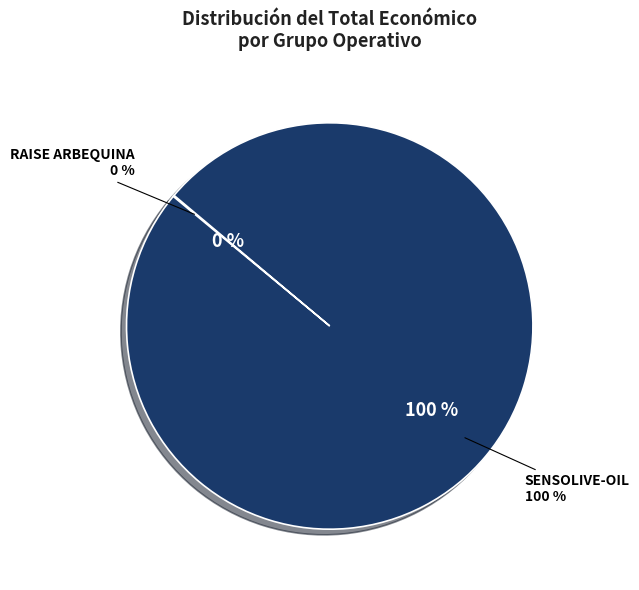

The Grupo Operativo RAISE ARBEQUINA slice represents 1% of the pie. True or false?

False